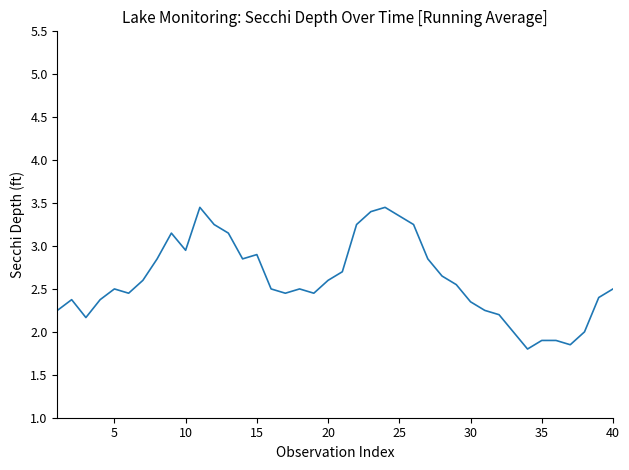

What is the smallest value displayed?

1.8